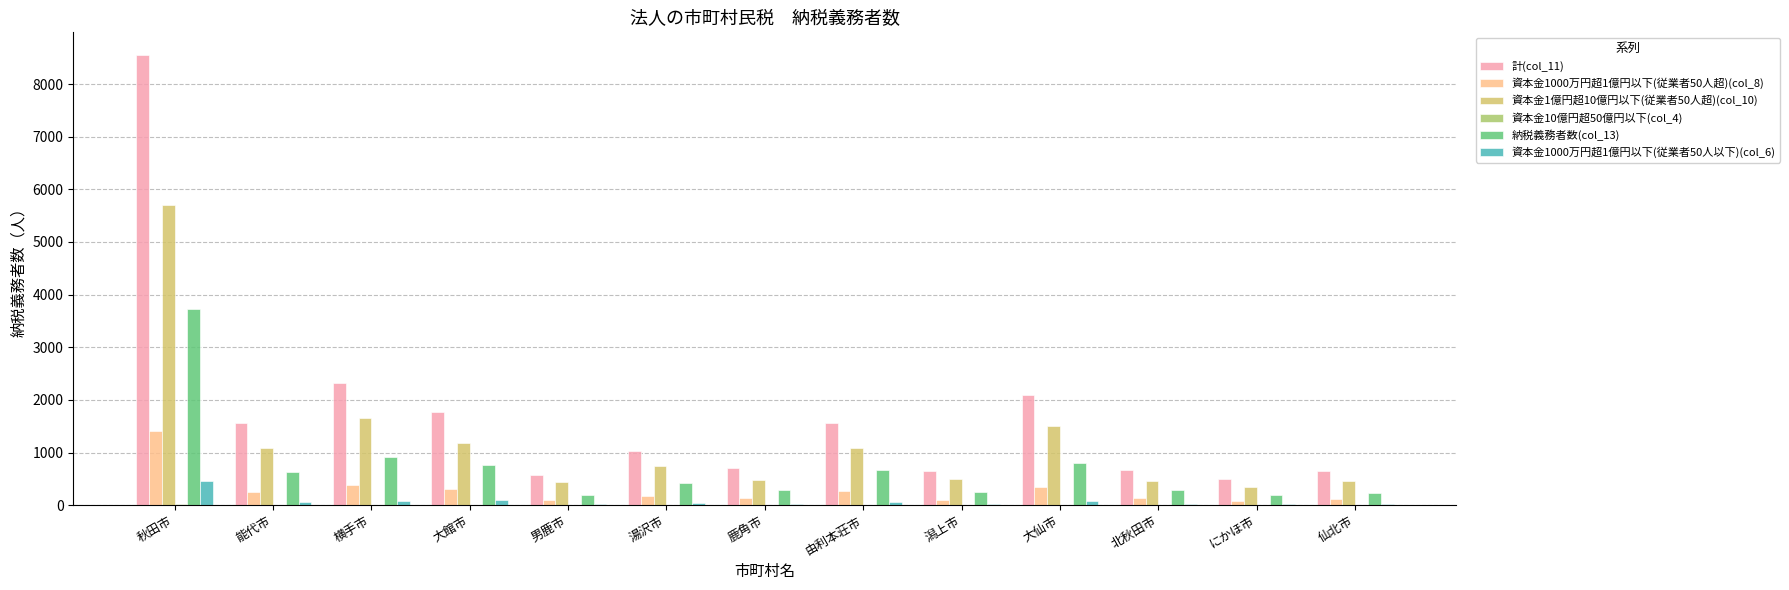

The value of 計(col_11) at 秋田市 is 4390. True or false?

False